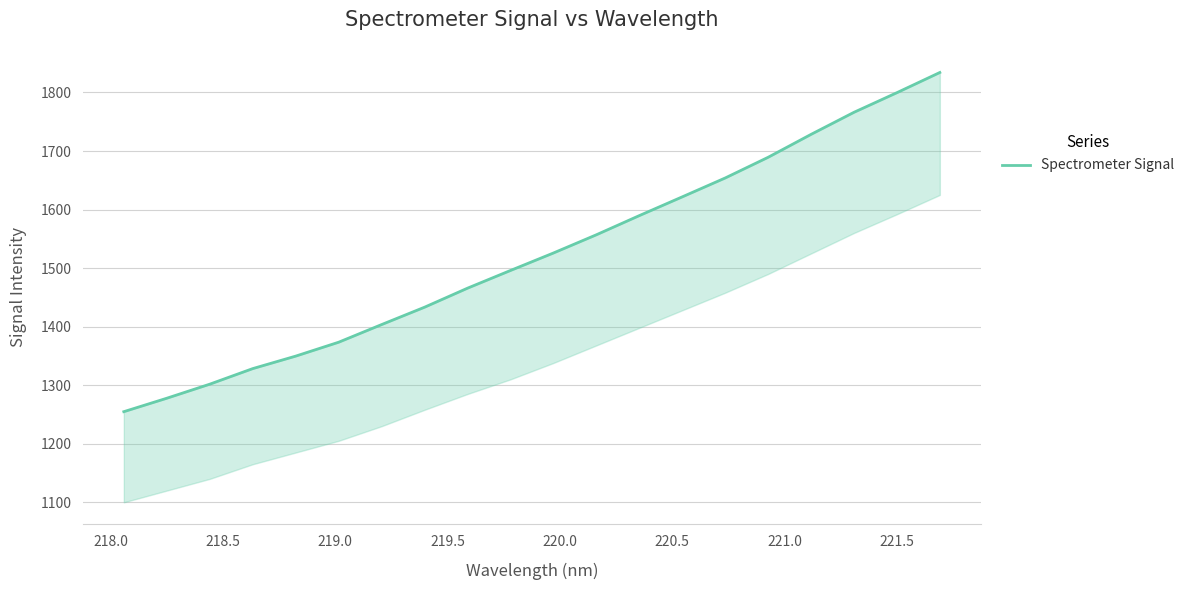

Reading right to left, extract all data points from this chart.

1834.1	1799.6	1766.1	1728.4	1689.3	1653.9	1621.7	1589.7	1556.9	1525.8	1496.0	1465.7	1433.2	1403.6	1373.4	1349.7	1328.3	1301.7	1277.7	1254.8